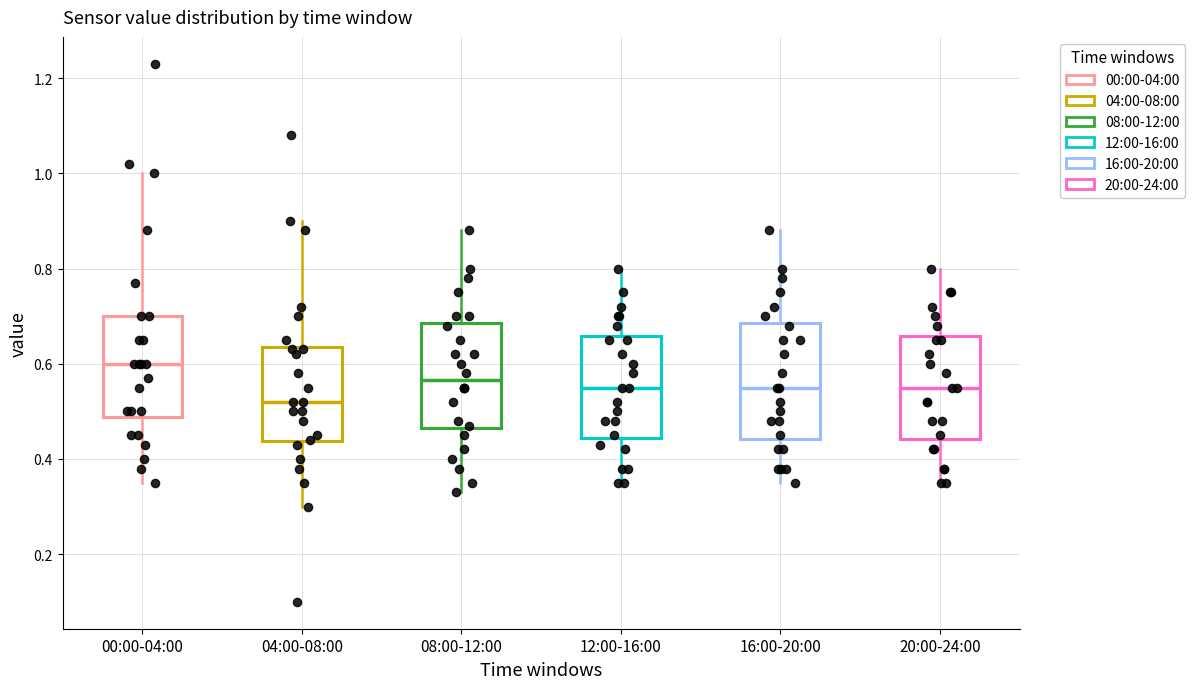

Comparing the boxes themselves (not the whiskers), which one is the tallest?

16:00-20:00